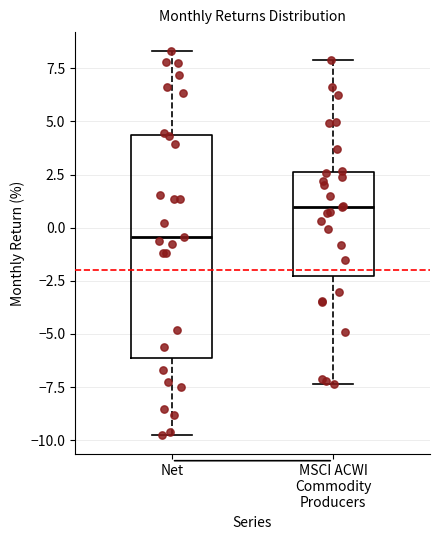

Where is the upper edge of the box for Net on the y-axis? The values are not printed on the chart, so give them approximately, as read against the axis.

4.5